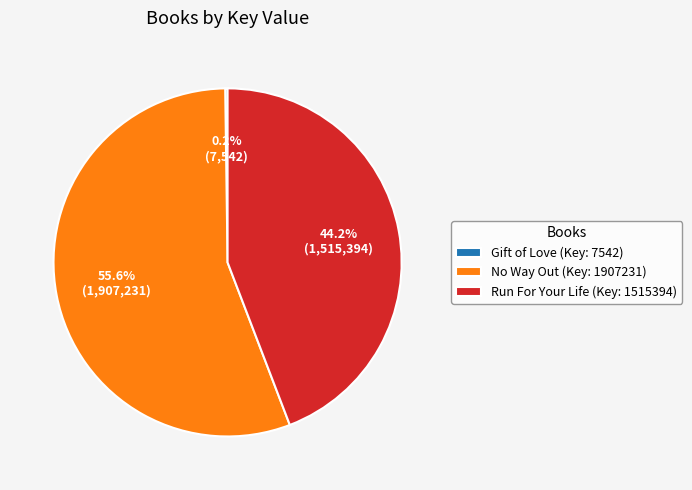

Which category accounts for the majority?

No Way Out (Key: 1907231)